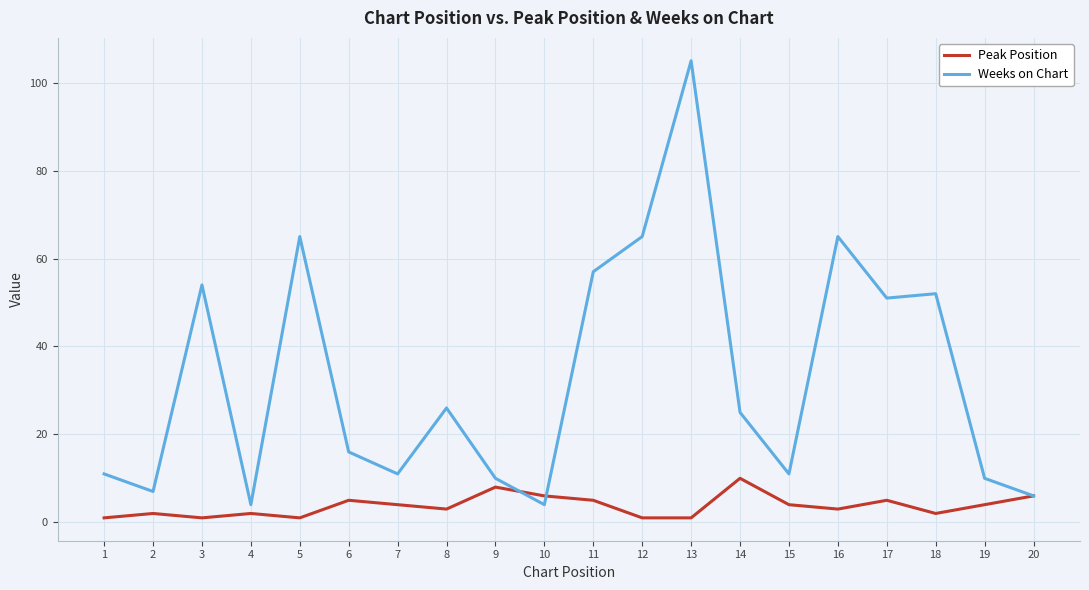

What is the maximum value shown in the chart?

105